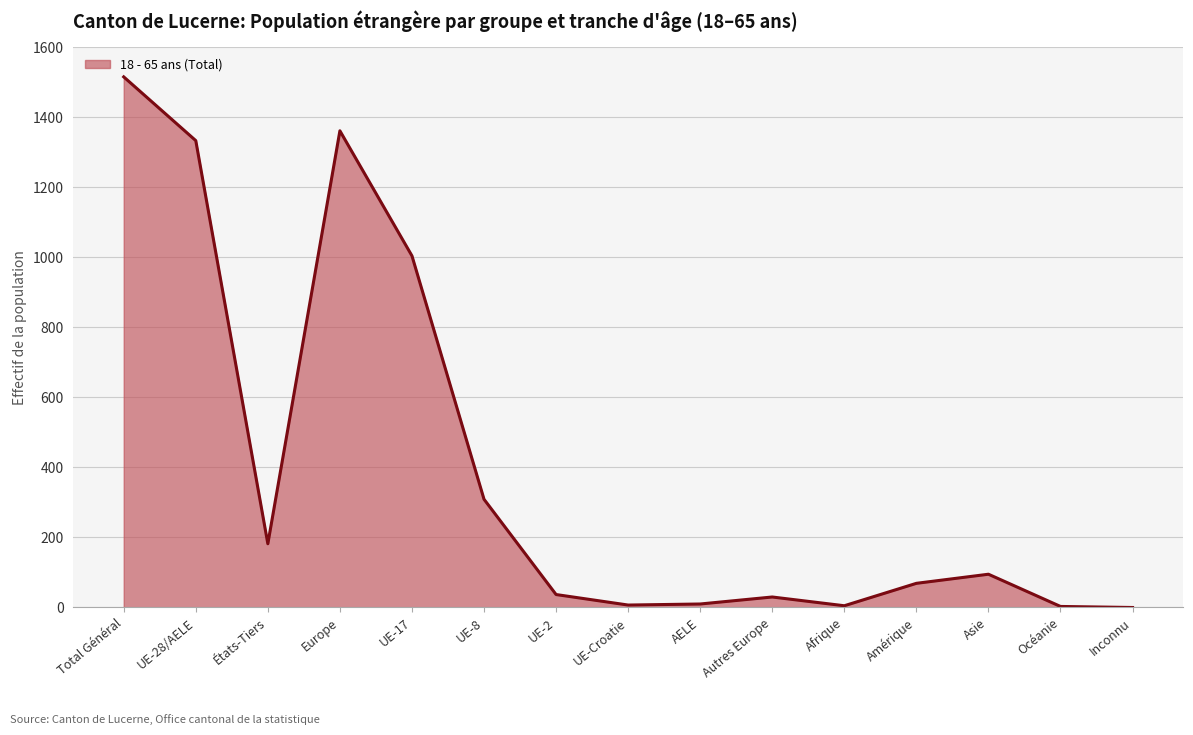

What is the difference between the maximum and minimum values?

1515